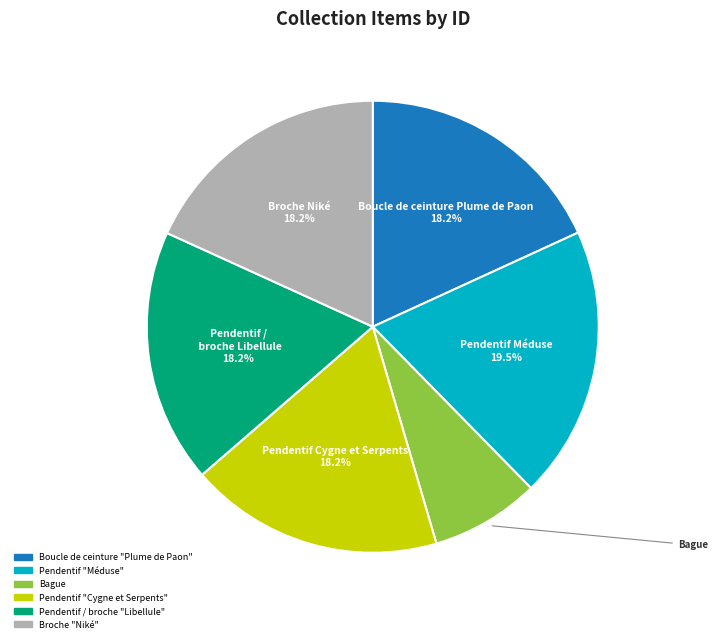

Is there any slice that represents more than half of the pie?

No